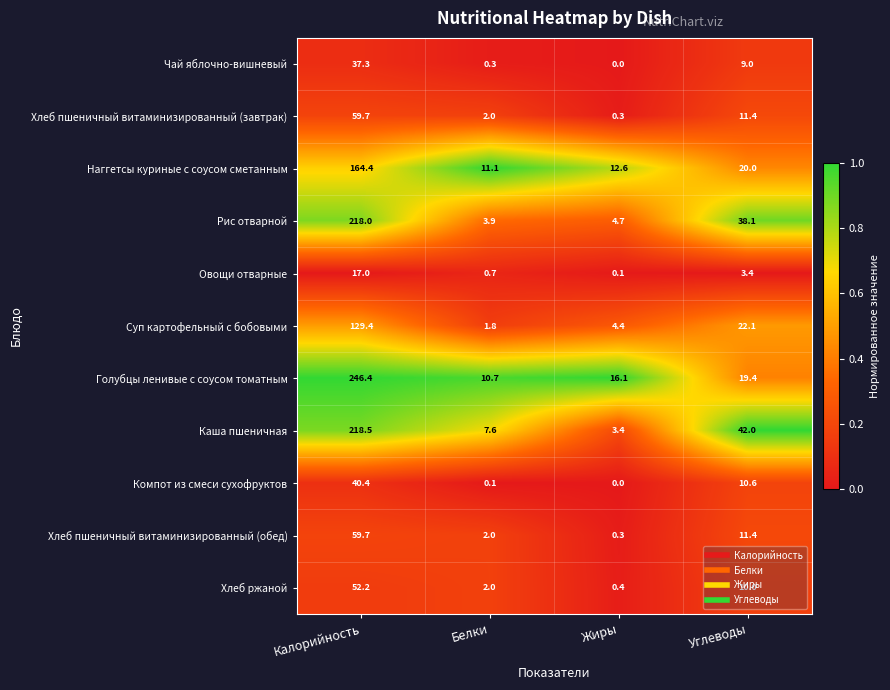

Is it true that Каша пшеничная equals 42.0 at Углеводы?

True